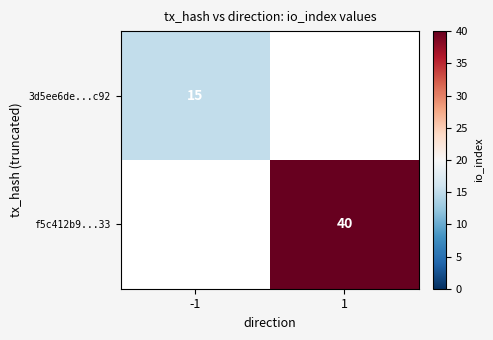

The 3d5ee6de...c92 series shows 15 at -1. True or false?

True